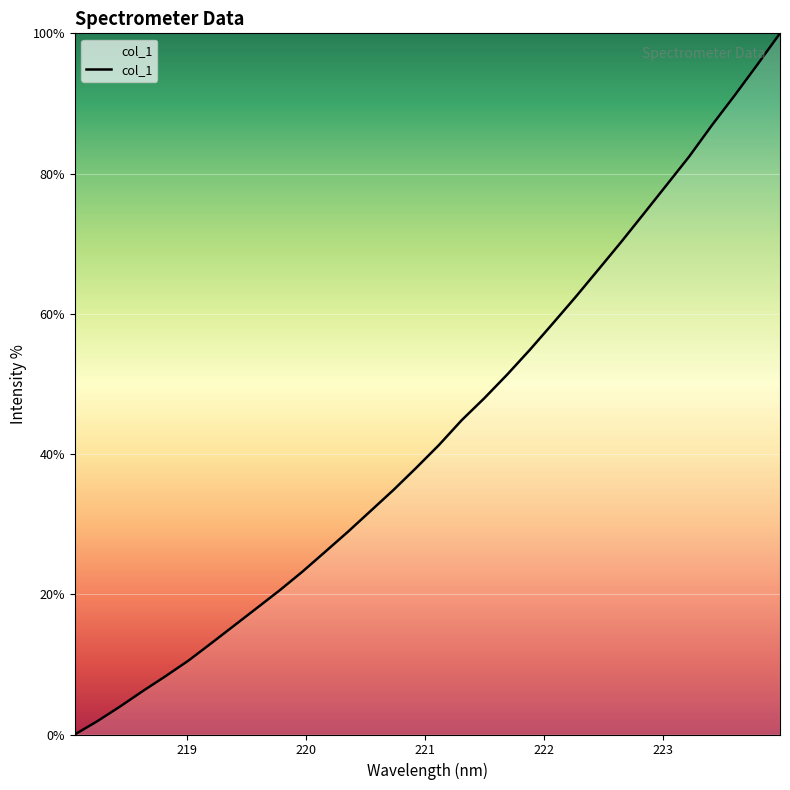

What is the difference between the maximum and minimum values?

100.0